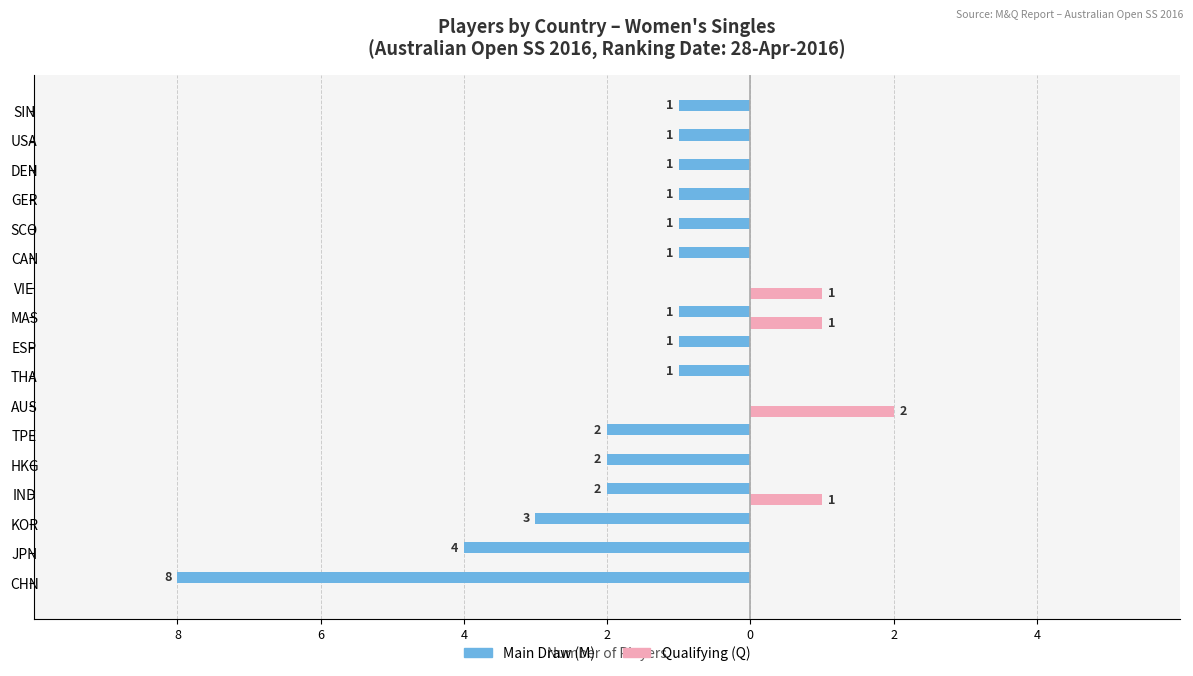

What are all the series names shown in the legend?

Main Draw (M), Qualifying (Q)